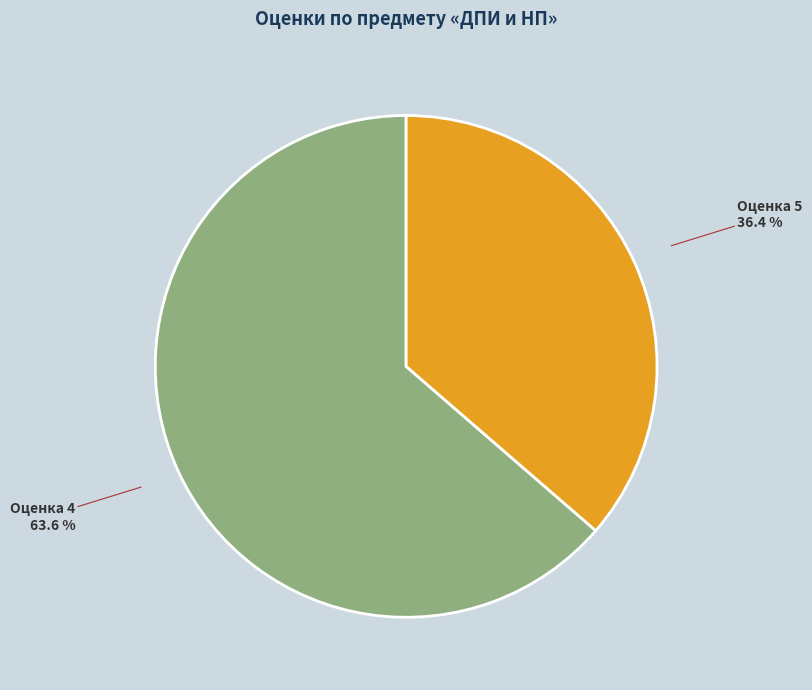

How many segments does this pie chart have?

2